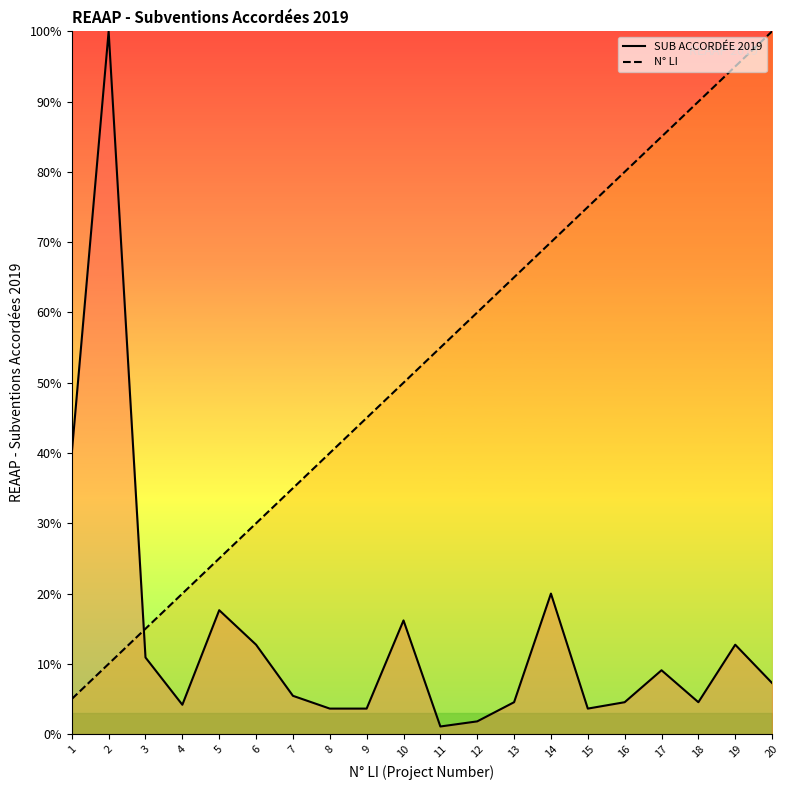

List the series in order of their peak value, highest first.

SUB ACCORDÉE 2019 (line), N° LI (line)